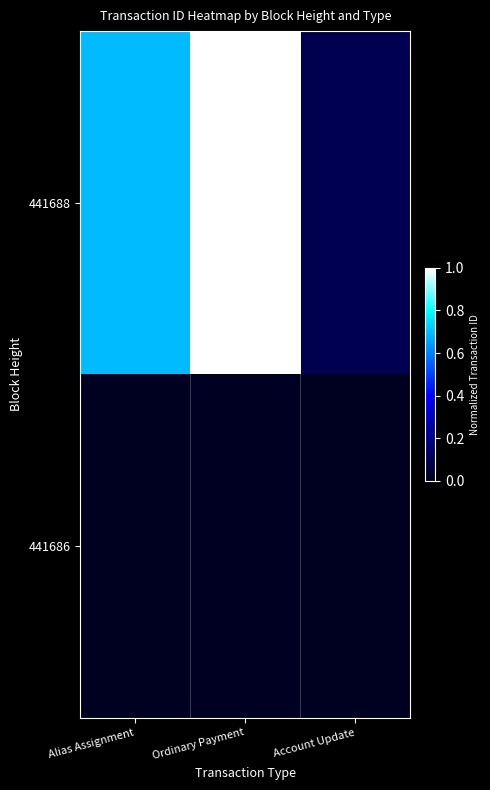

Rank the series by their average value, from highest to lowest.

441688, 441686